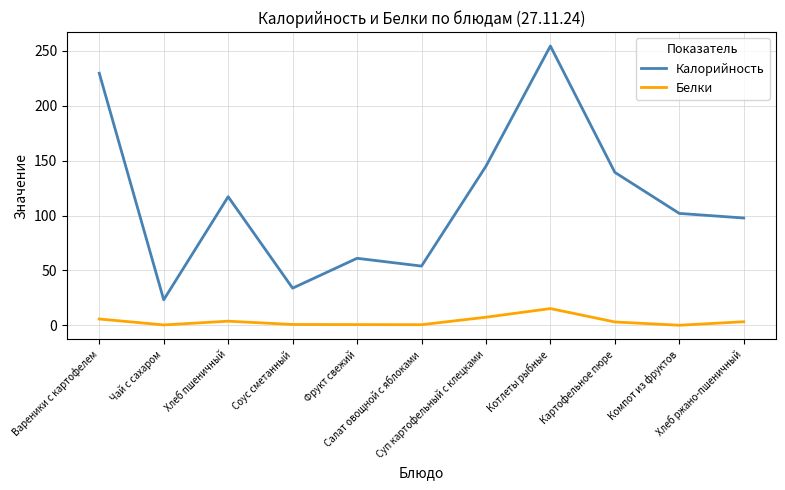

List the series in order of their overall mean, highest first.

Калорийность, Белки